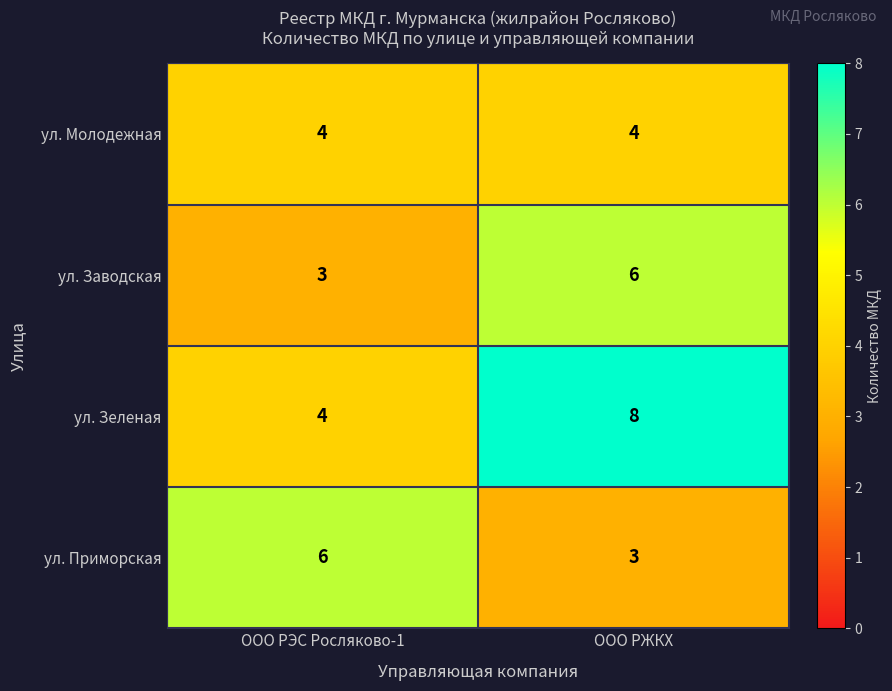

Read the ул. Приморская value at ООО РЭС Росляково-1.

6